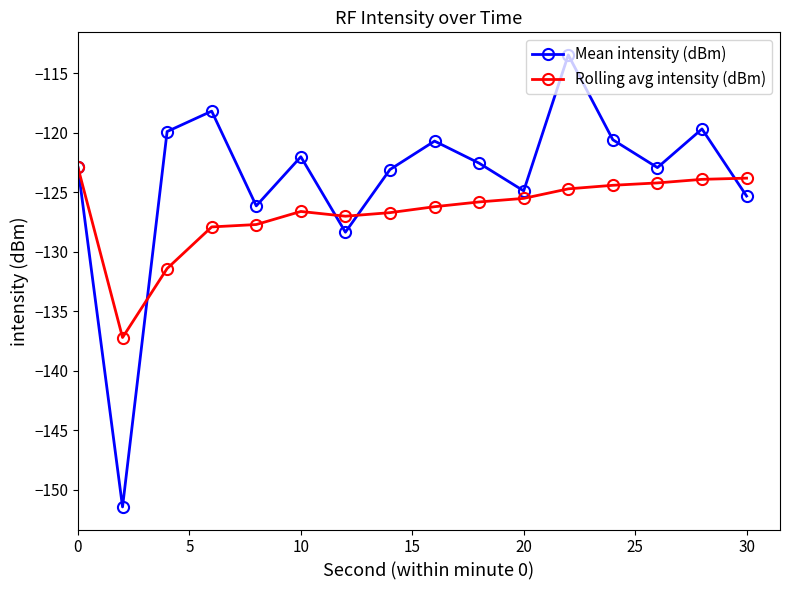

Rank the series by their maximum value, from lowest to highest.

Rolling avg intensity (dBm), Mean intensity (dBm)